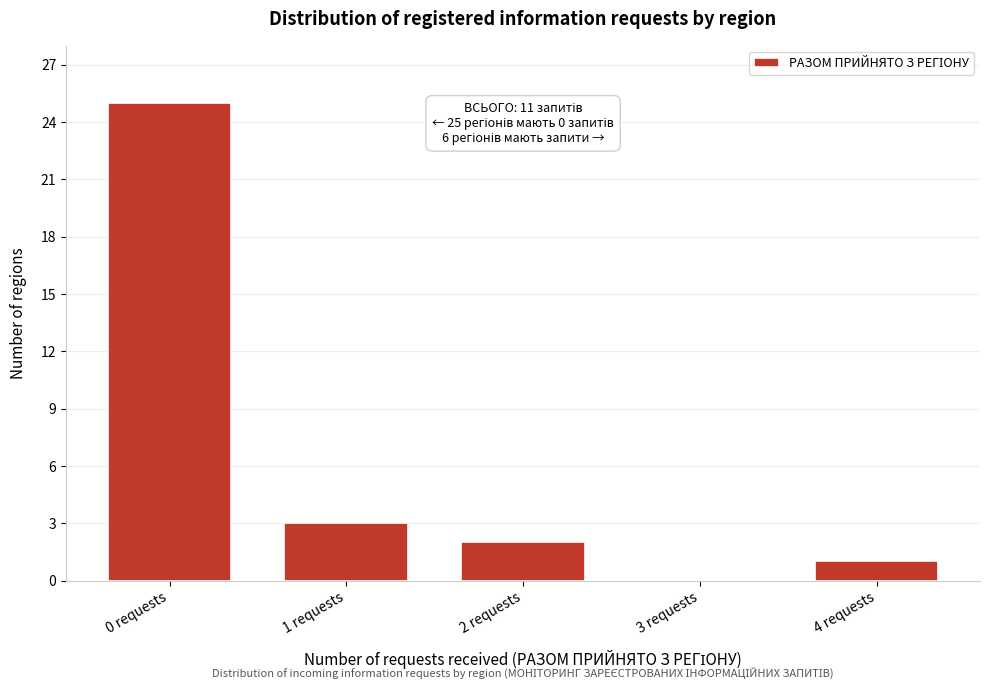

Reading left to right, what are all the values shown in this chart?

0 requests=25	1 requests=3	2 requests=2	3 requests=0	4 requests=1